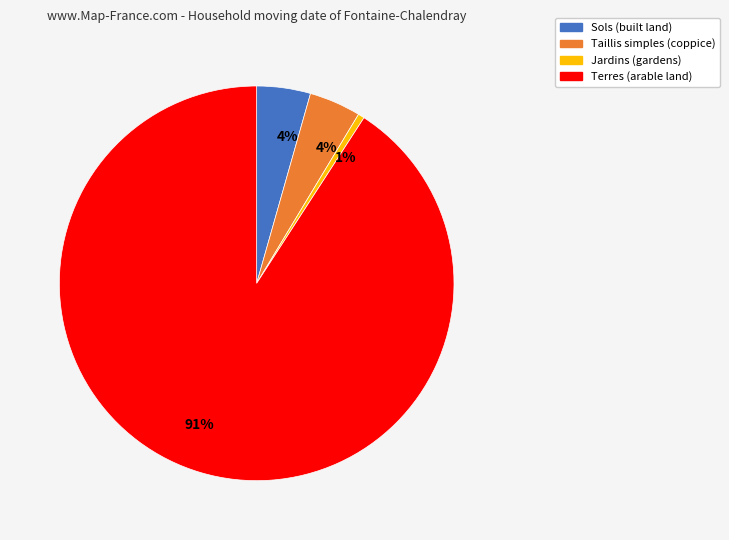

To the nearest percent, what is the average slice percentage?

25%